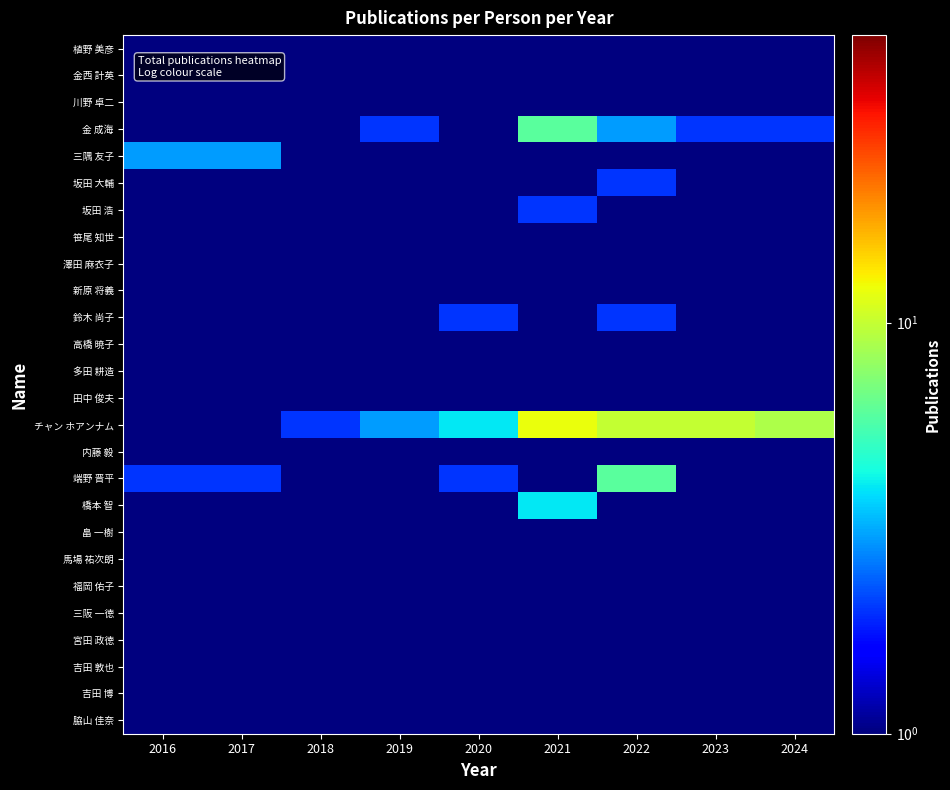

Rank the series at 2020 from highest to lowest value.

チャン ホアンナム, 鈴木 尚子, 端野 晋平, 植野 美彦, 金西 計英, 川野 卓二, 金 成海, 三隅 友子, 坂田 大輔, 坂田 浩, 笹尾 知世, 澤田 麻衣子, 新原 将義, 高橋 暁子, 多田 耕造, 田中 俊夫, 内藤 毅, 橋本 智, 畠 一樹, 馬場 祐次朗, 福岡 佑子, 三阪 一徳, 宮田 政徳, 吉田 敦也, 吉田 博, 脇山 佳奈